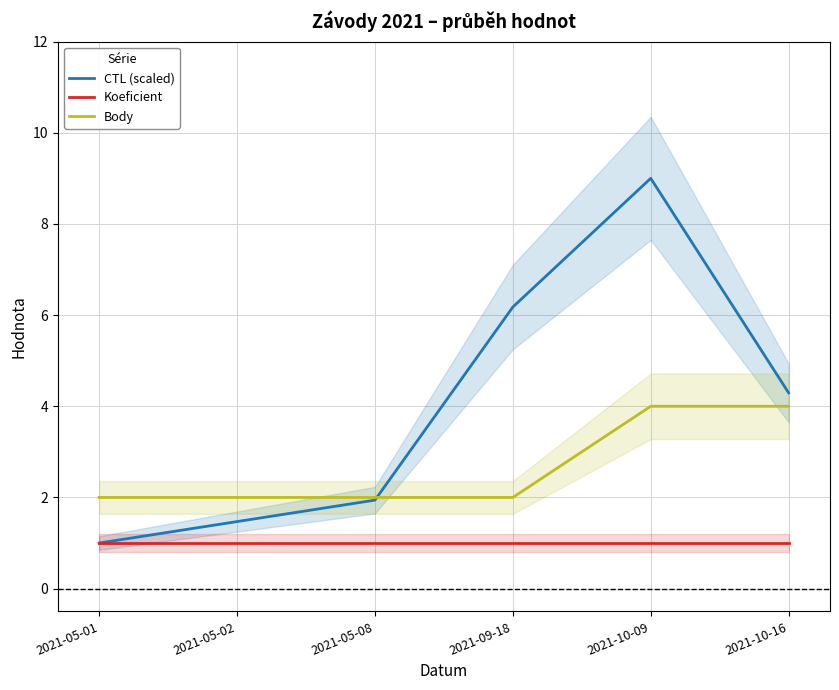

What is the sum of the Koeficient values at 2021-09-18 and 2021-10-09?

2.0